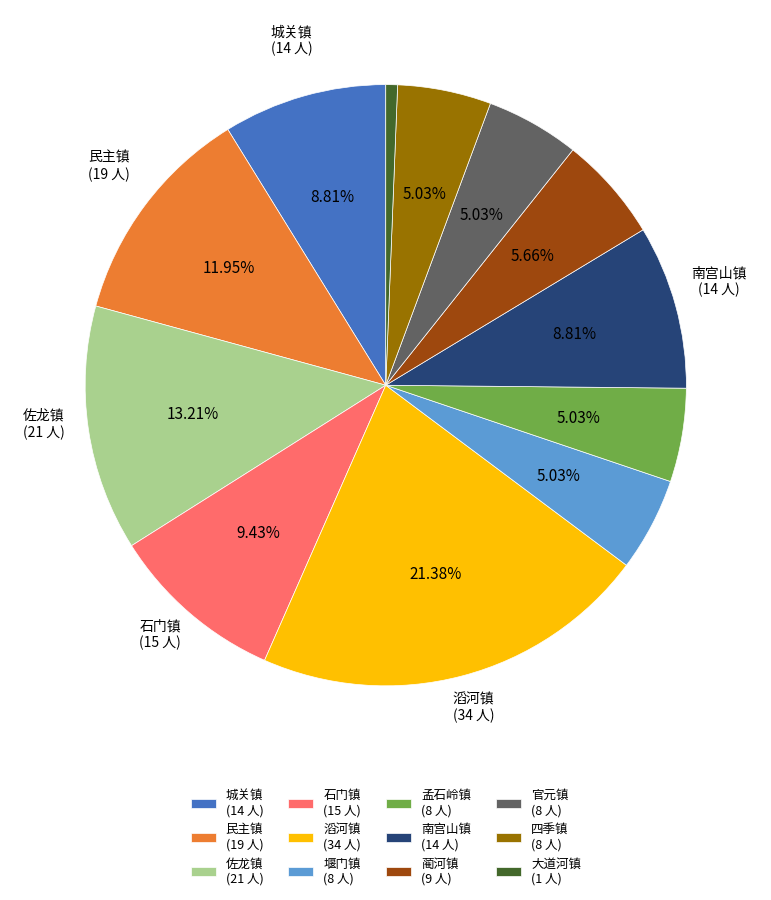

Combined, do 官元镇 and 孟石岭镇 account for over 50%?

No